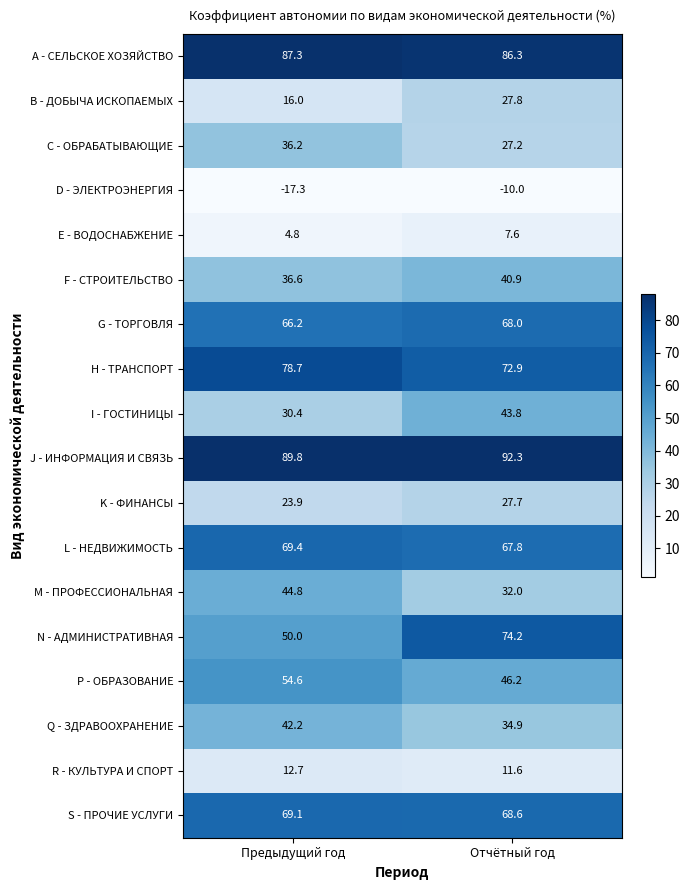

At which label does Q - ЗДРАВООХРАНЕНИЕ first exceed 42?

Предыдущий год